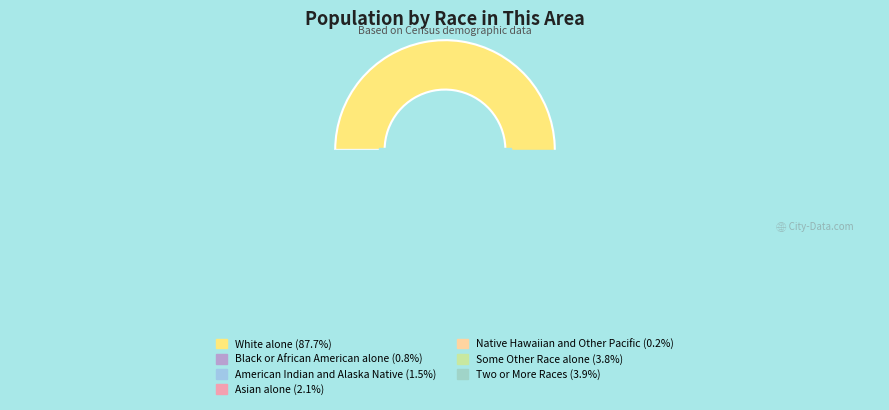

Which slice is the smallest?

Native Hawaiian and Other Pacific